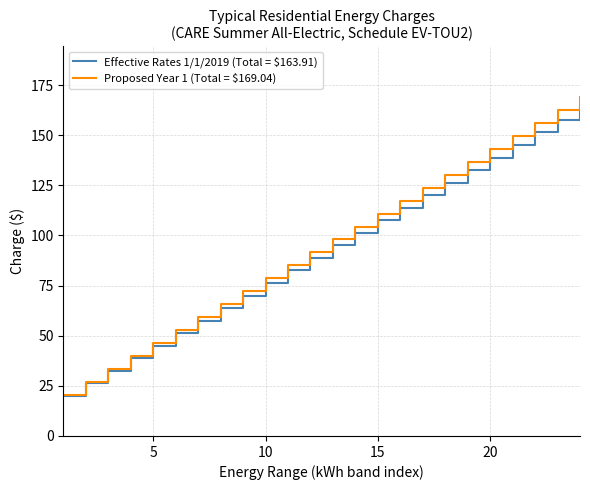

Which series has the widest spread of values?

Proposed Year 1 (Total = $169.04)